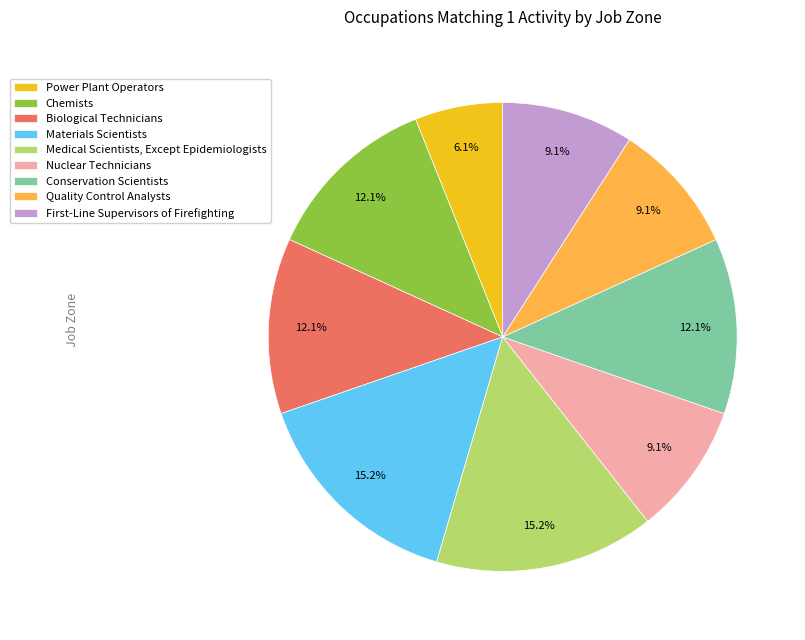

How many slices are in this pie chart?

9